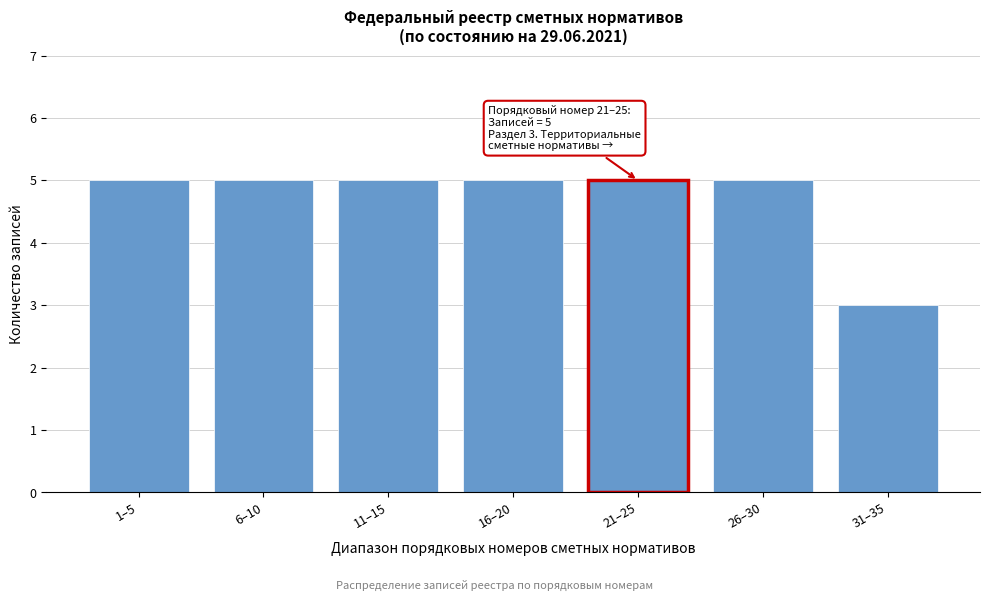

Reading left to right, list all the values displayed in this chart.

5	5	5	5	5	5	3